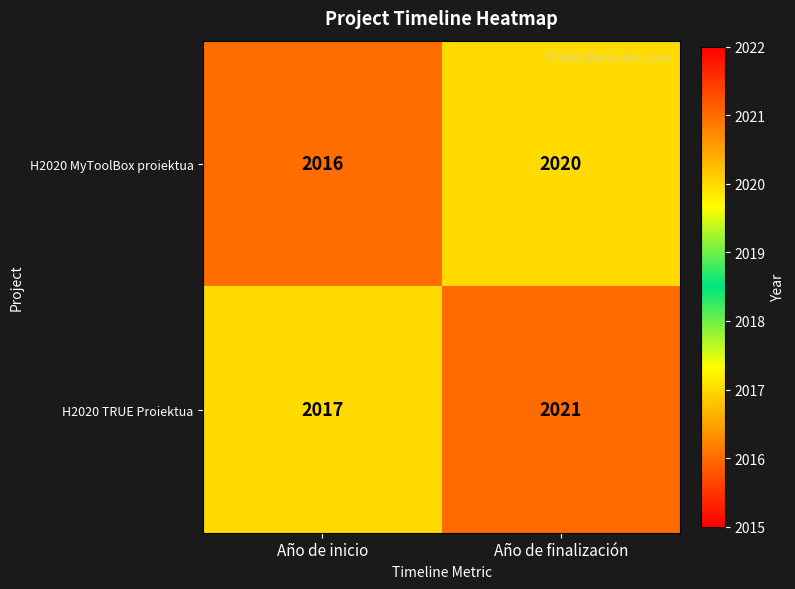

Which category has the highest value across all series?

Año de finalización